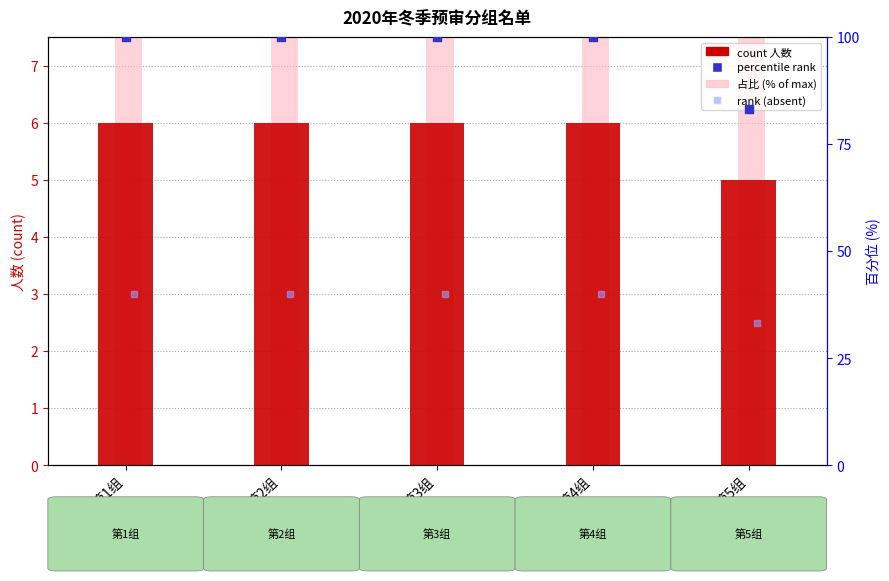

At which category is the sum across all series the highest?

第1组